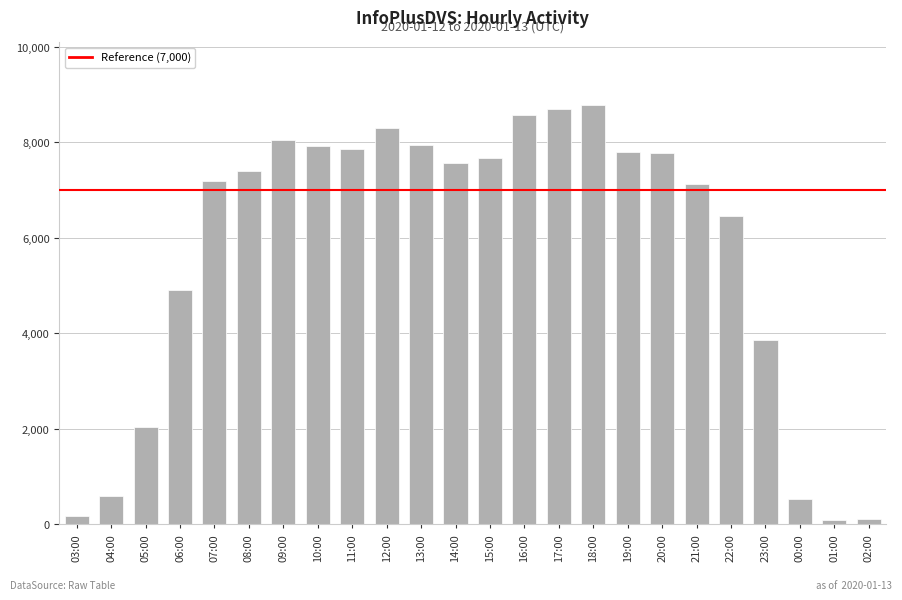

The value at 16:00 is 2435. True or false?

False